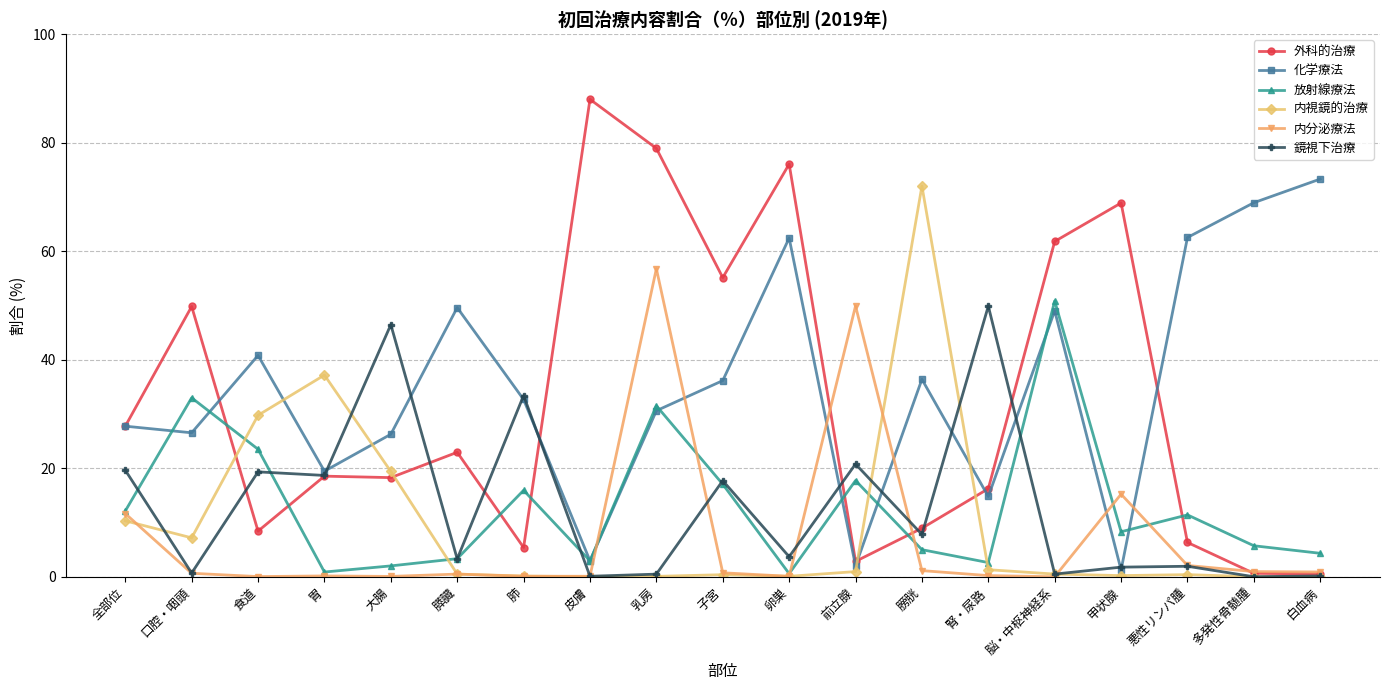

At which label does 内分泌療法 reach its peak?

乳房